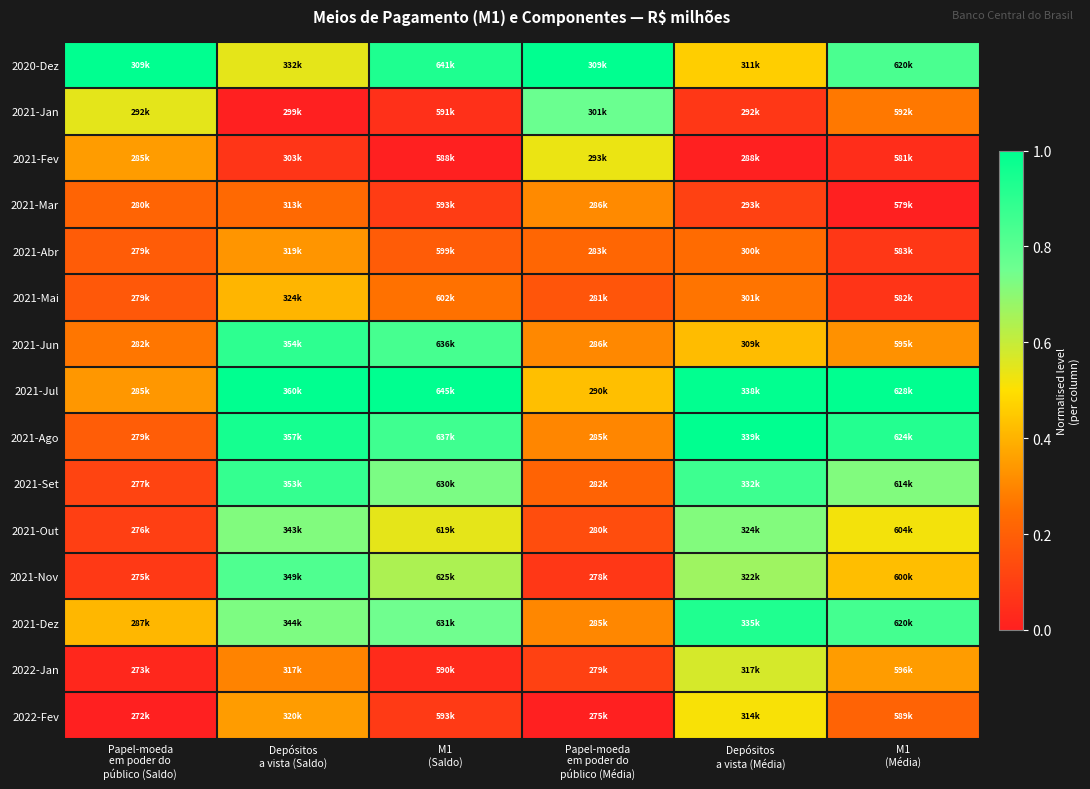

What is the total value across all series at M1
(Saldo)?

7.0